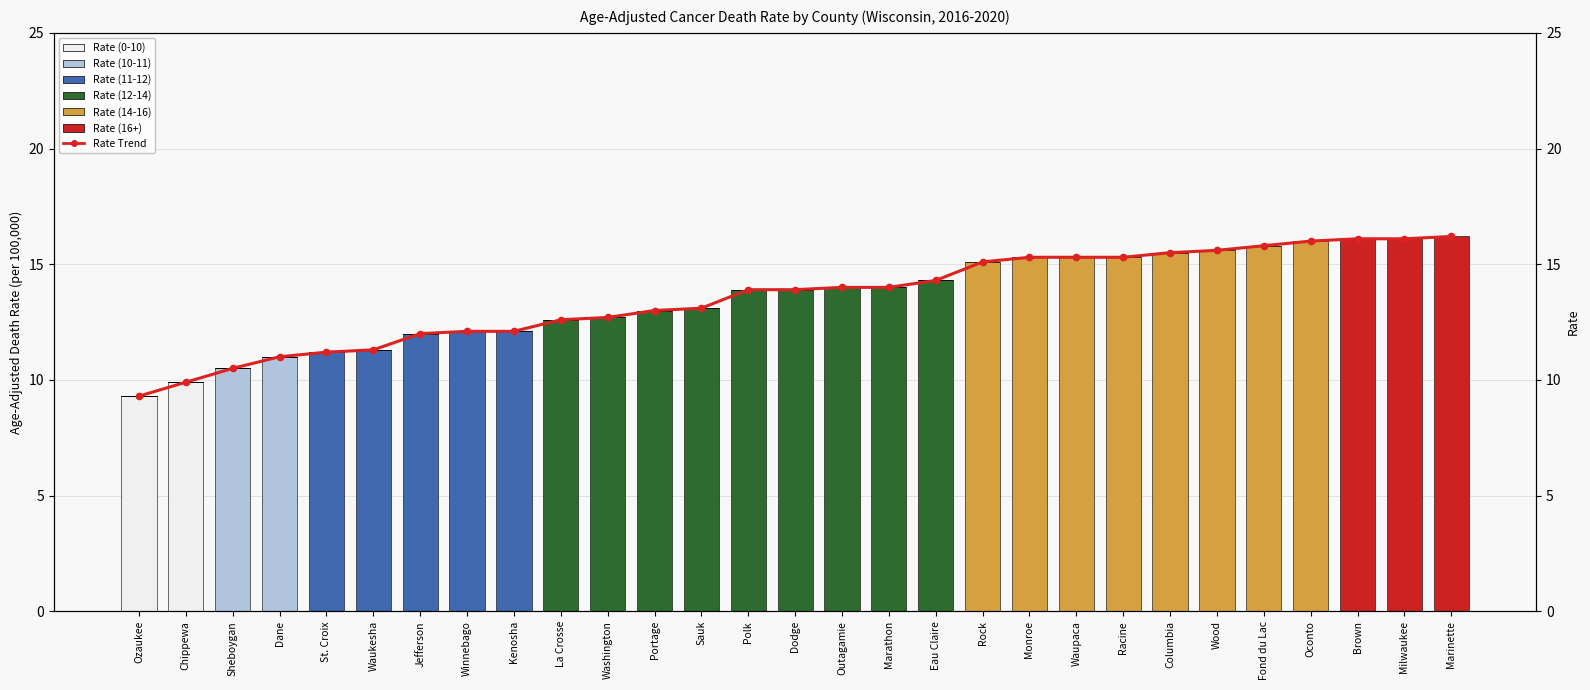

How many distinct data groups are displayed?

6